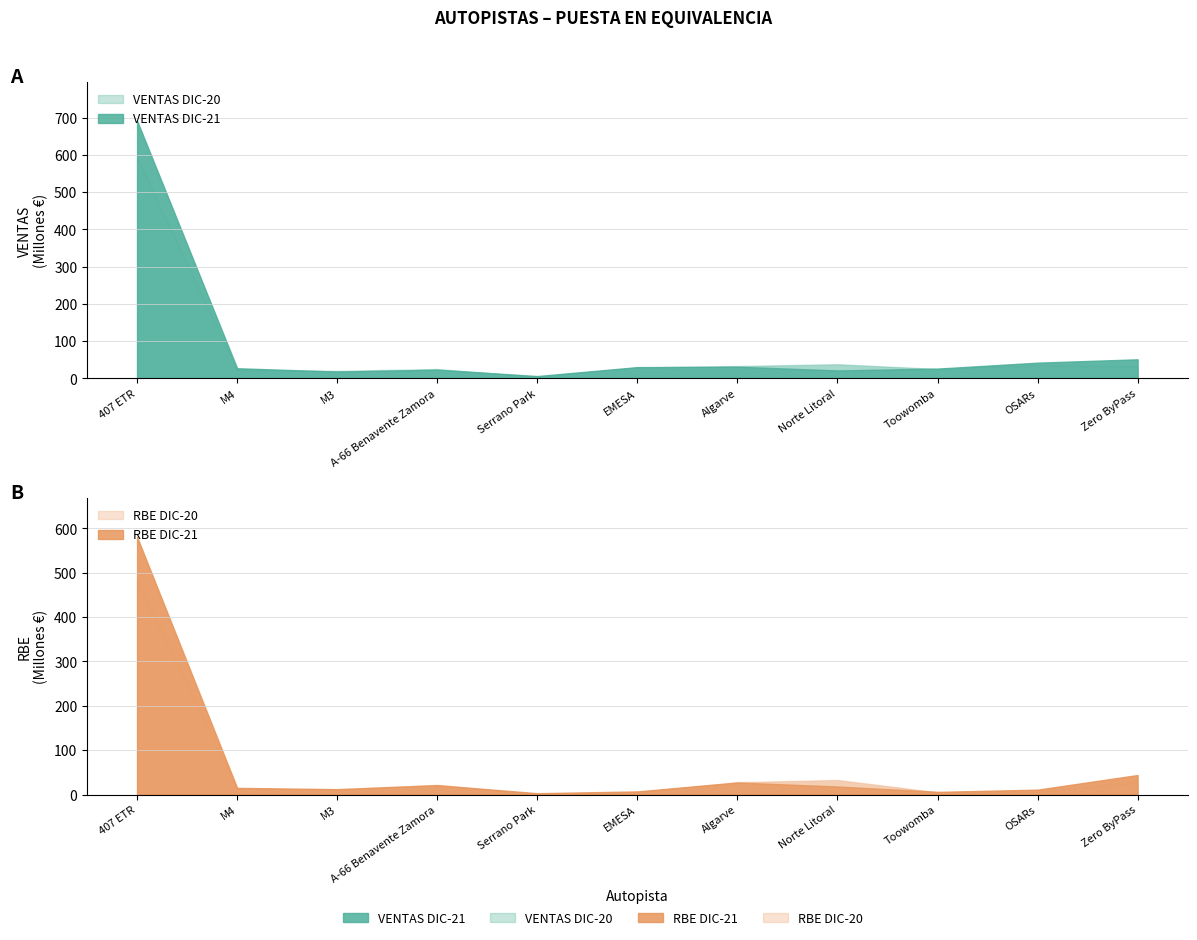

The value of VENTAS DIC-20 at M4 is 22. True or false?

True